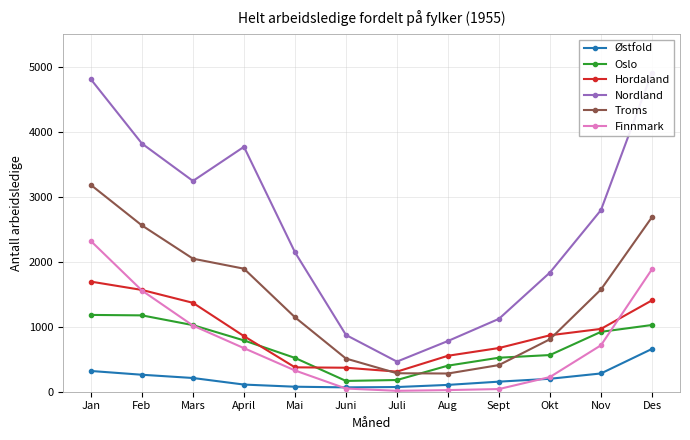

Reading right to left, what are all the values shown in this chart?

Østfold: 658	281	199	155	105	72	67	77	110	211	261	319
Oslo: 1026	921	564	523	401	180	166	520	789	1024	1174	1181
Hordaland: 1405	966	868	672	553	309	369	375	855	1367	1565	1693
Nordland: 4908	2793	1833	1121	780	463	873	2145	3766	3241	3816	4803
Troms: 2684	1572	807	410	280	284	510	1145	1892	2046	2557	3179
Finnmark: 1883	714	226	41	25	14	49	327	670	1017	1556	2316